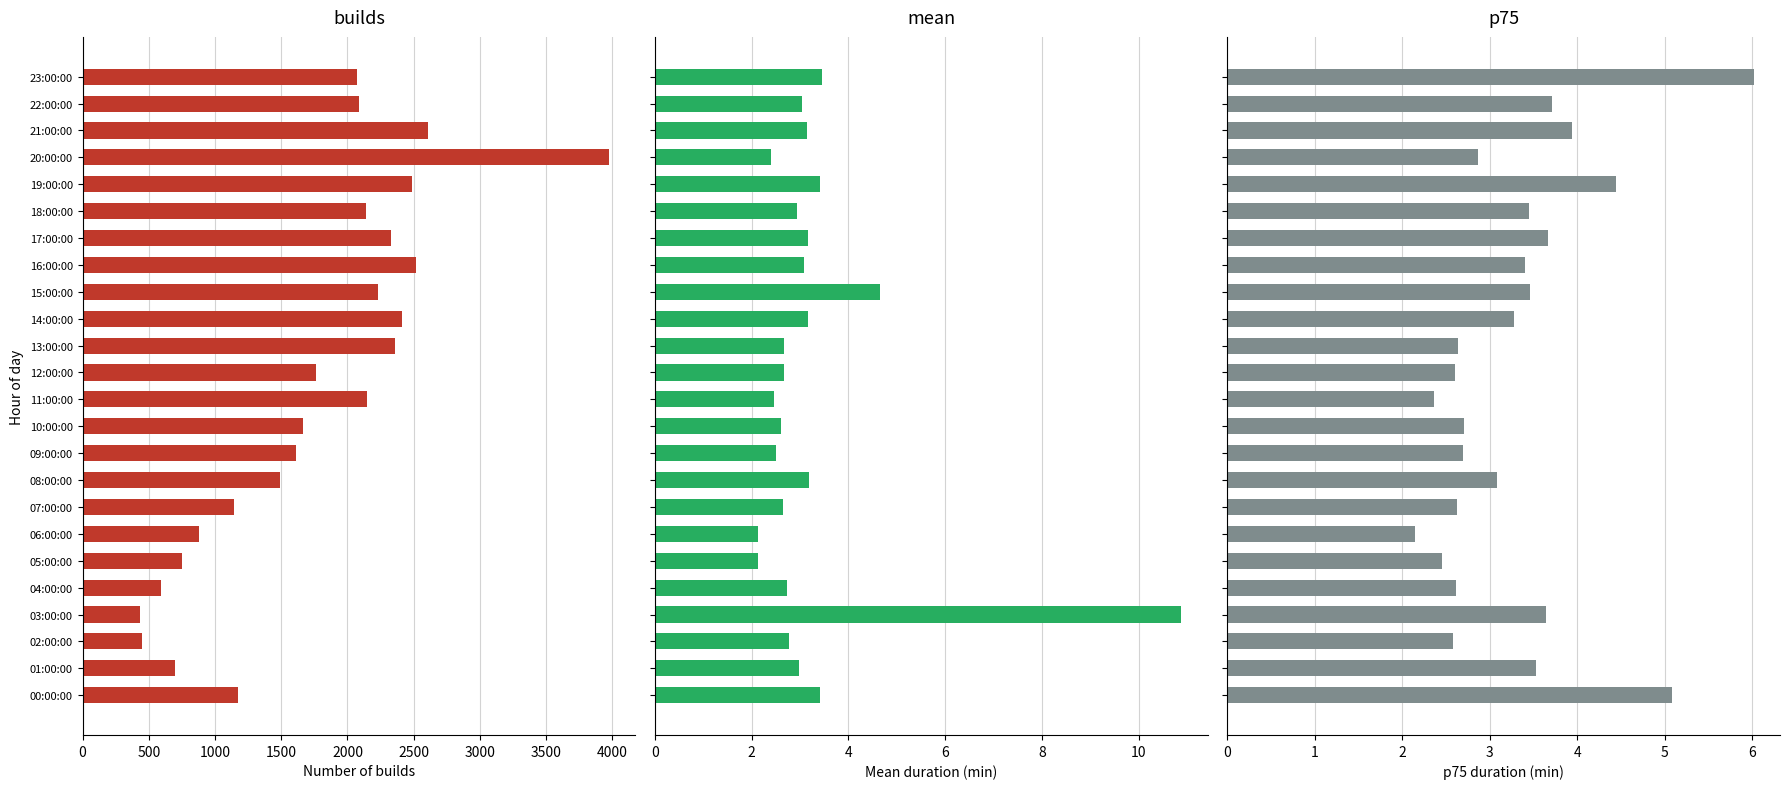

What is the label of the 8th bar from the right?

16:00:00